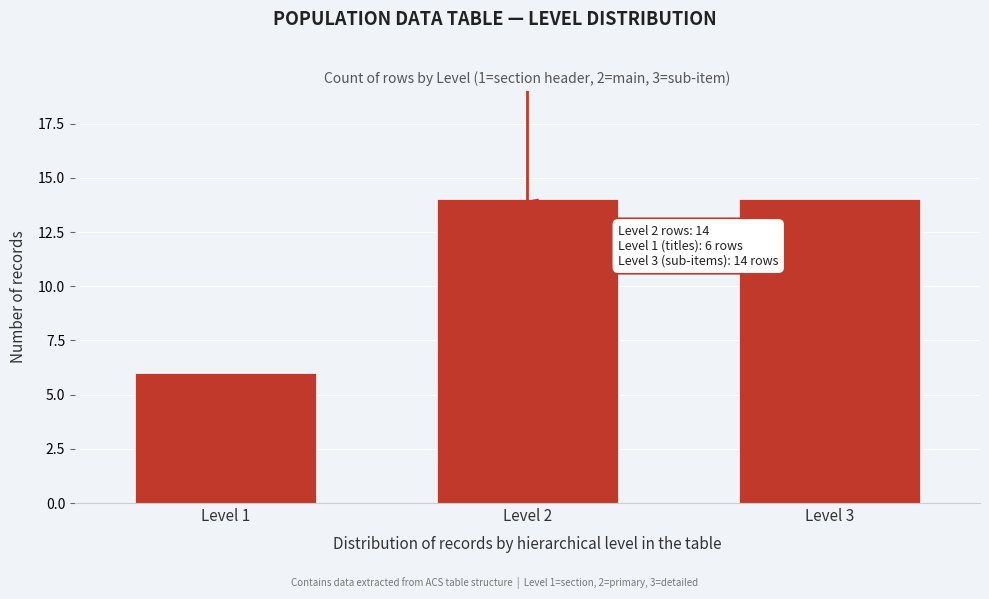

Reading left to right, transcribe all the data shown in this chart.

6	14	14